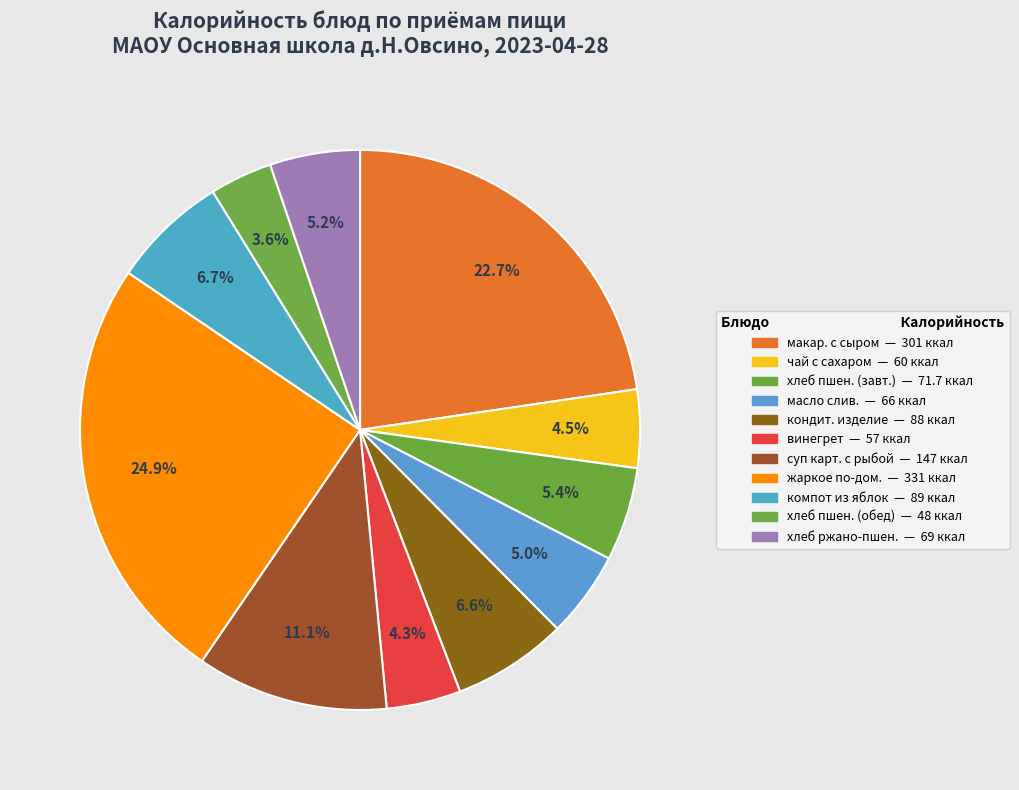

Count the number of slices in the pie.

11